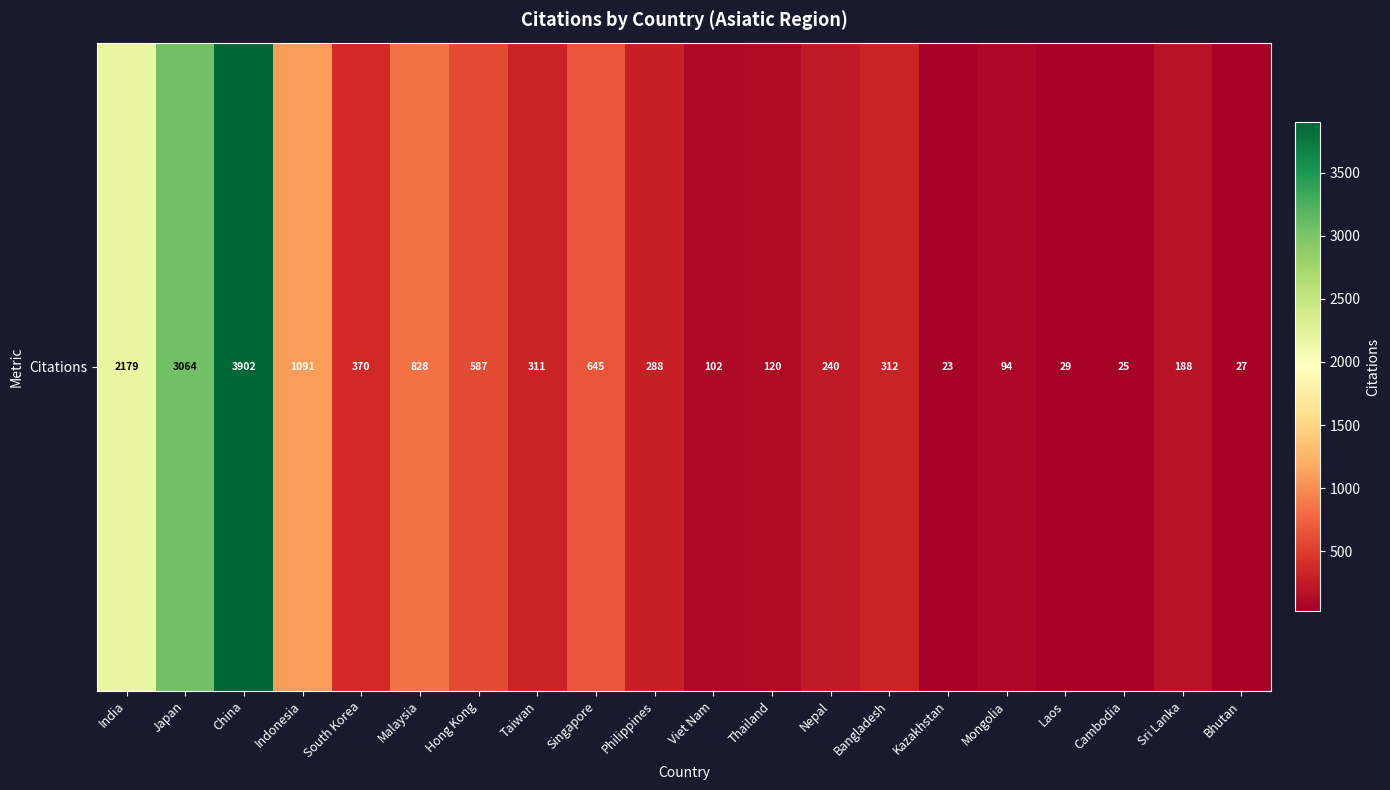

At which label does the data first exceed 311?

India